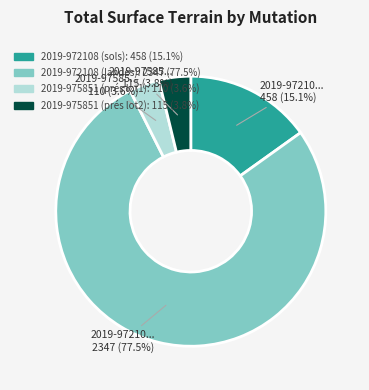

Does any single category account for the majority?

Yes